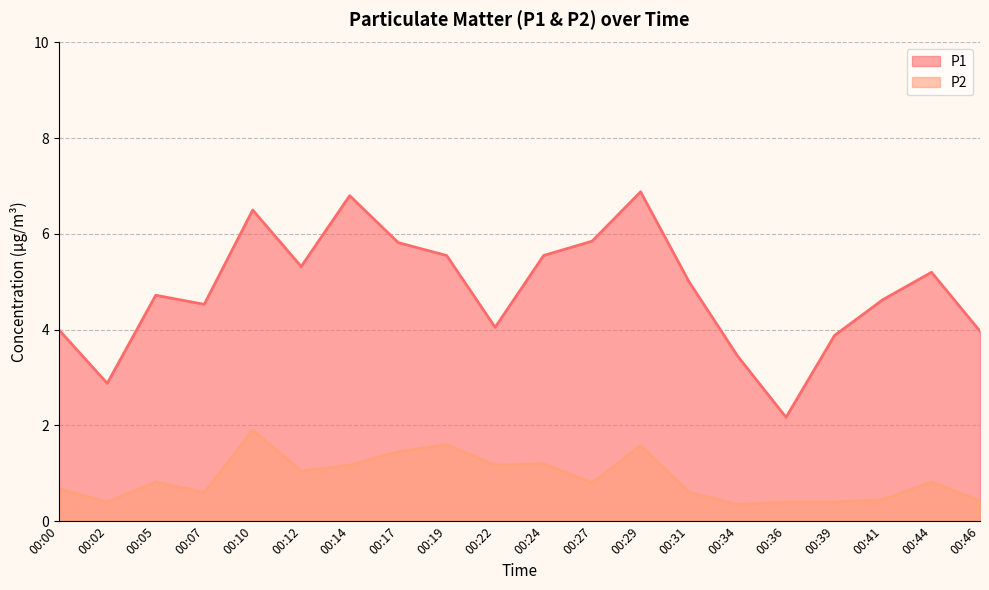

At which category does P2 reach its first local valley?

00:02